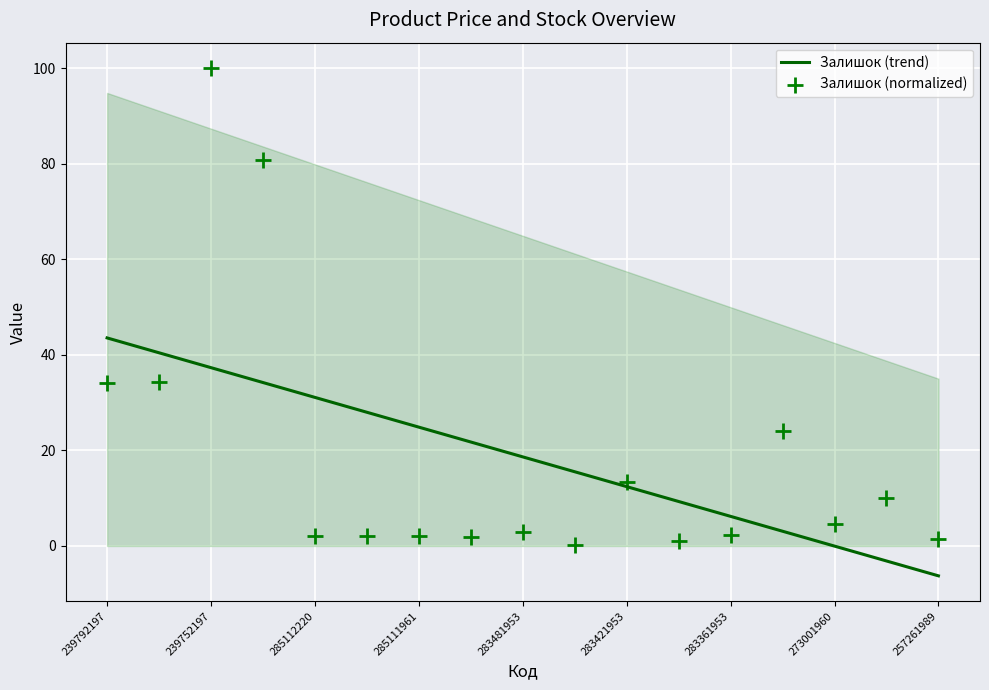

Which category has the highest value in the Залишок (trend) series?

239792197